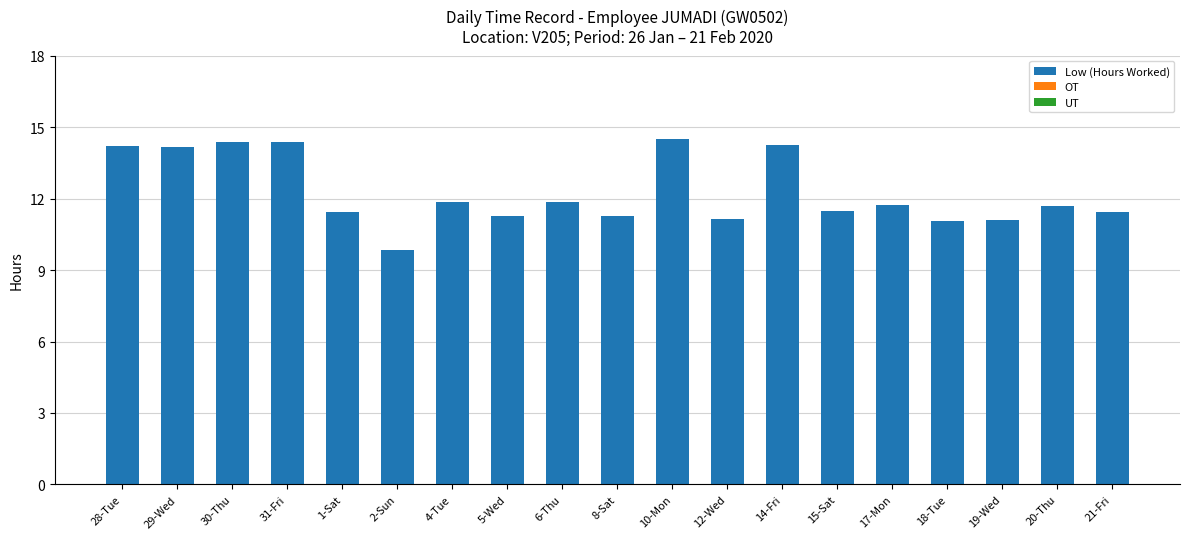

What position from the left is 15-Sat?

14